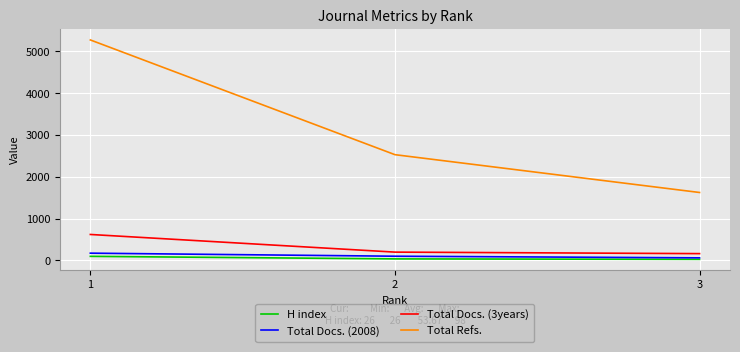

Count the number of data series in this chart.

4